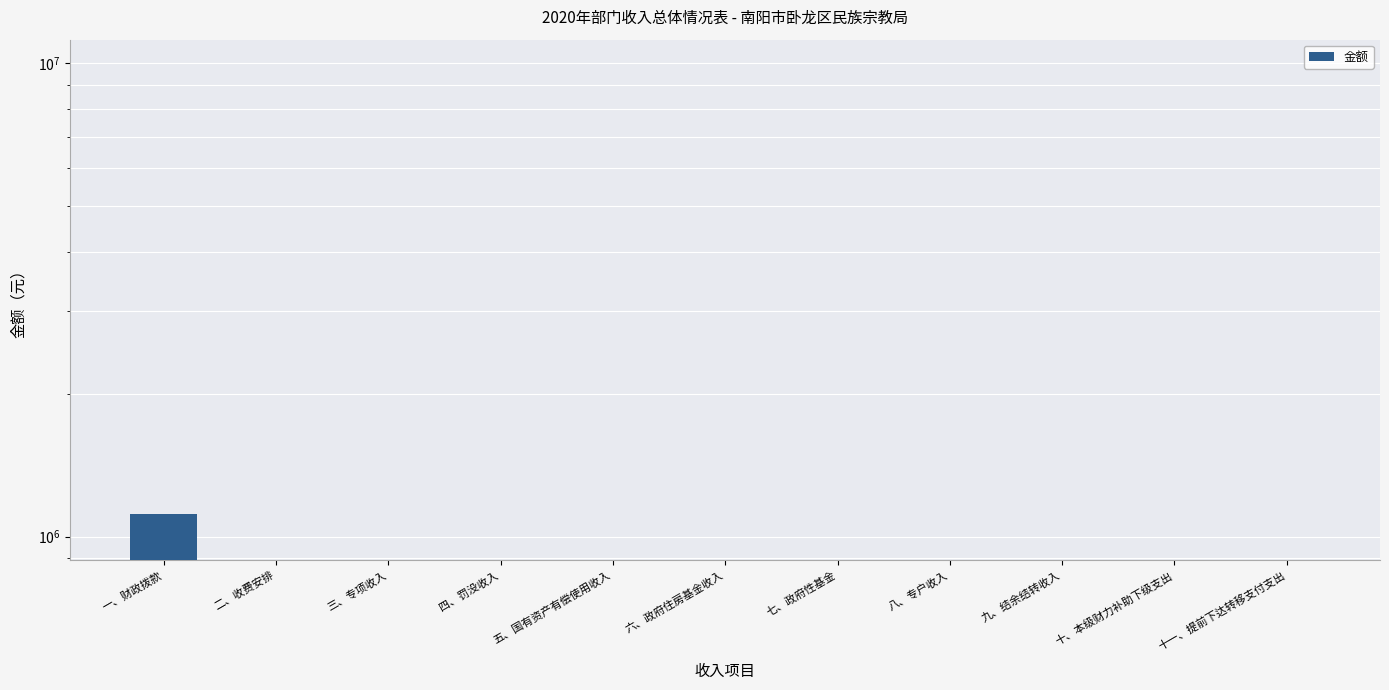

What is the difference between the maximum and minimum values?

1115135.6